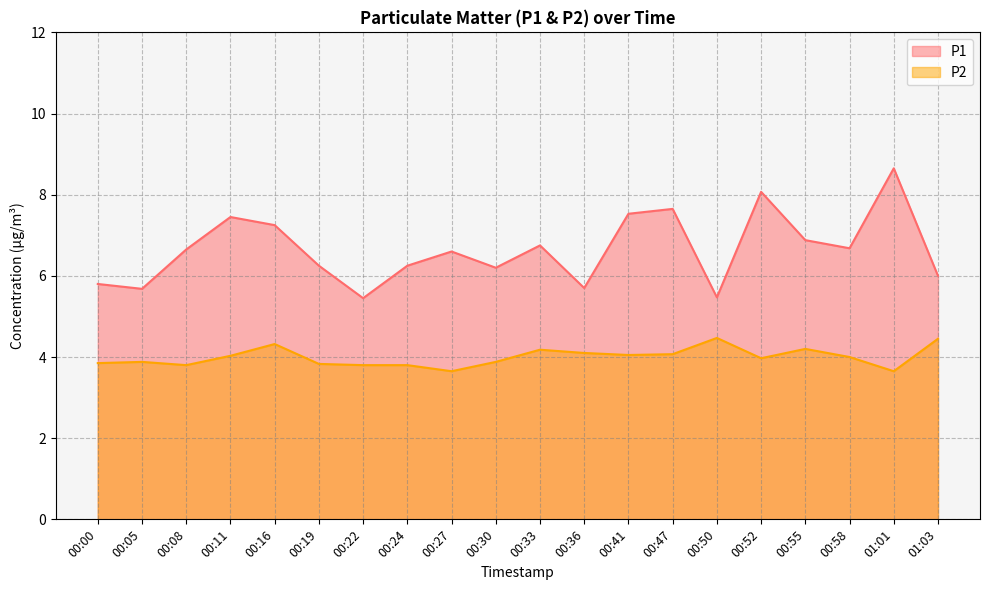

In P1, how many points are lower than both neighbors (excluding endpoints)?

6